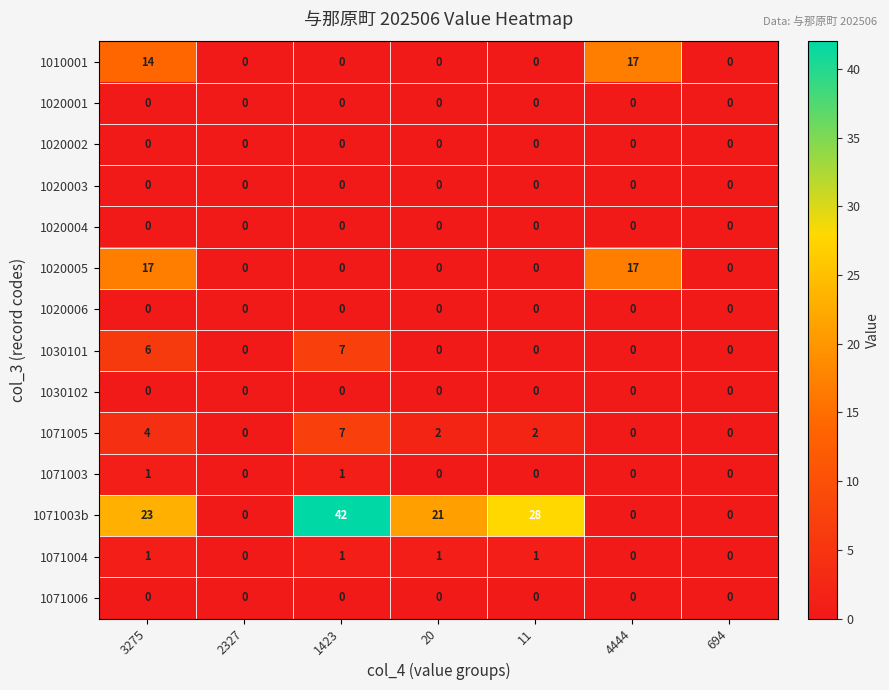

At how many categories does at least one series exceed 9?

5